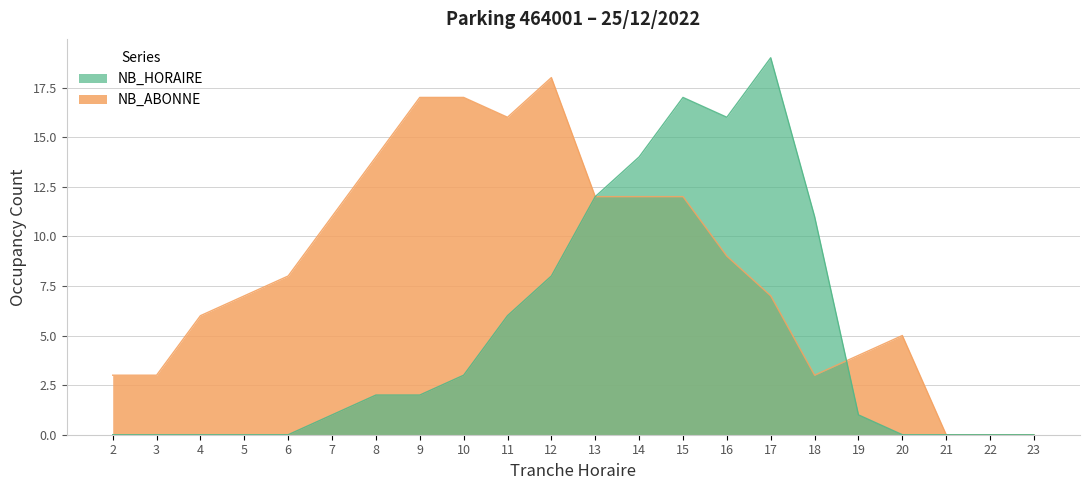

How many distinct data groups are displayed?

2